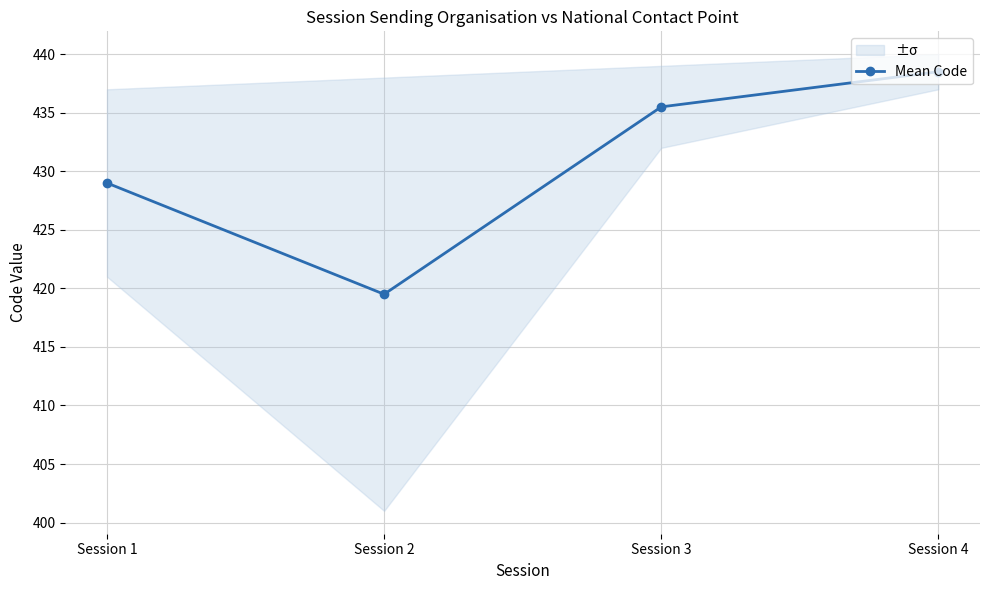

Reading left to right, list all the values displayed in this chart.

Session 1=429.0	Session 2=419.5	Session 3=435.5	Session 4=438.5